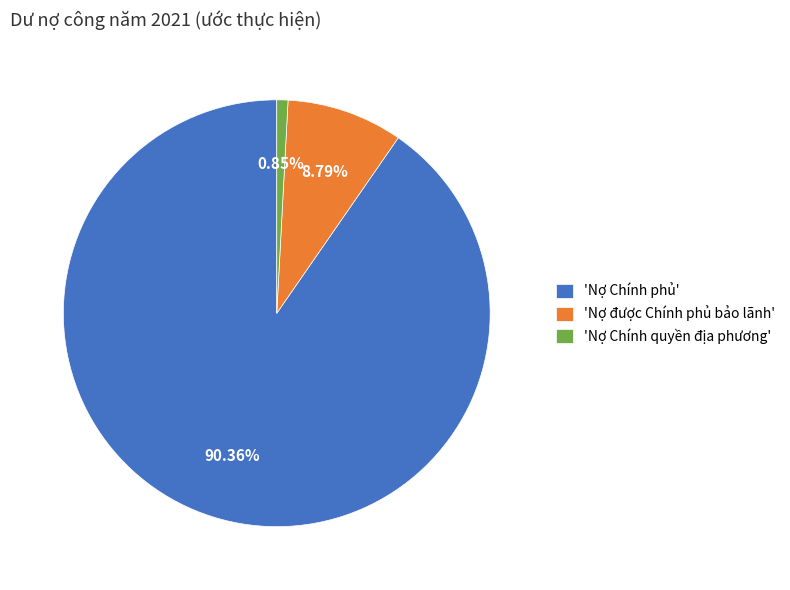

Rank the categories by value from highest to lowest.

'Nợ Chính phủ', 'Nợ được Chính phủ bảo lãnh', 'Nợ Chính quyền địa phương'